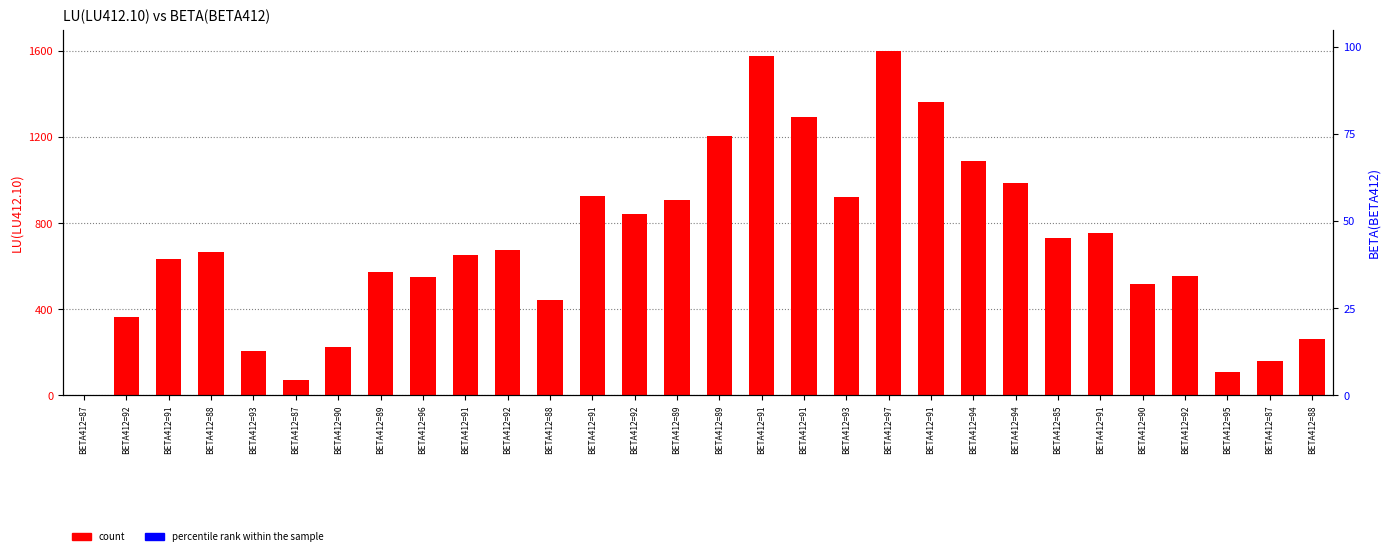

What are all the series names shown in the legend?

count, percentile rank within the sample